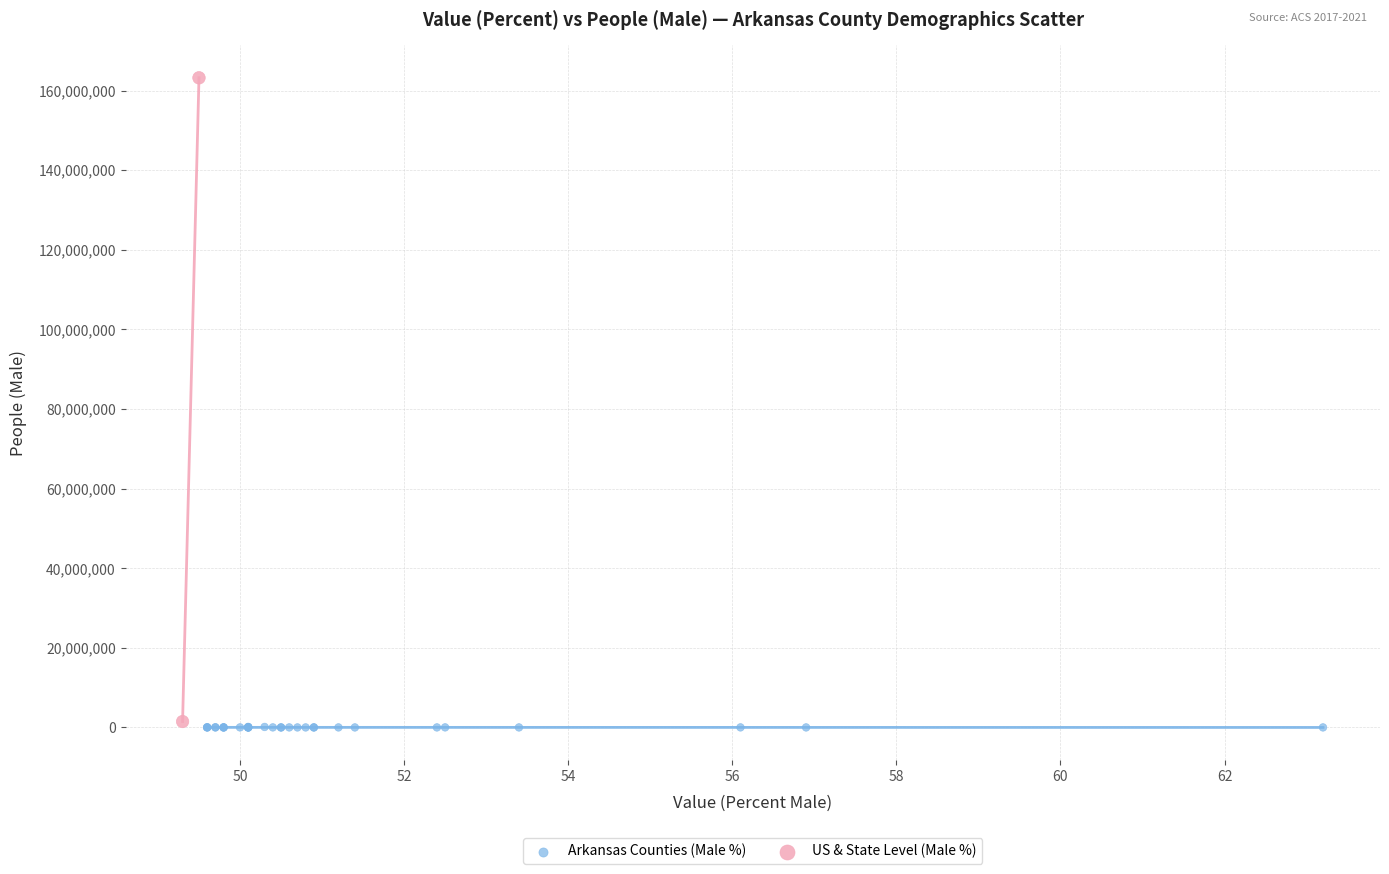

Which series has the widest spread of Y values?

US & State Level (Male %)